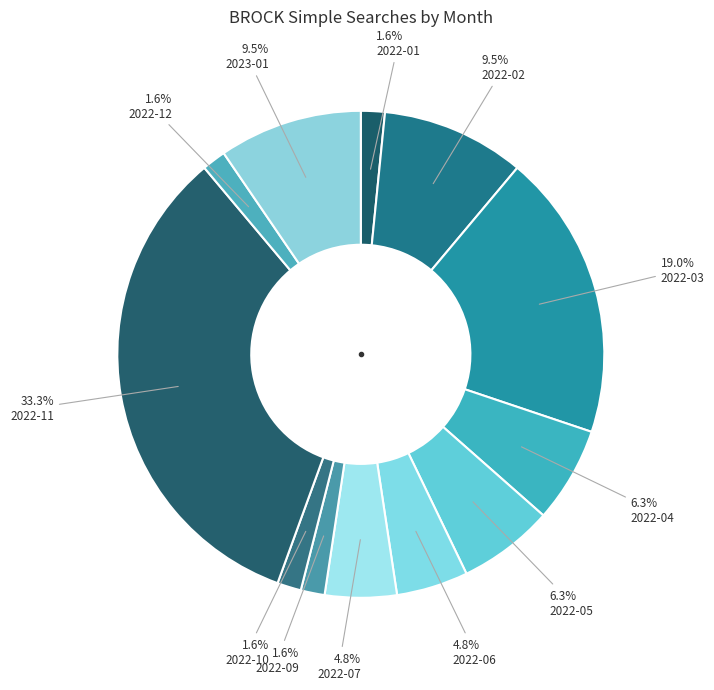

How many segments does this pie chart have?

12